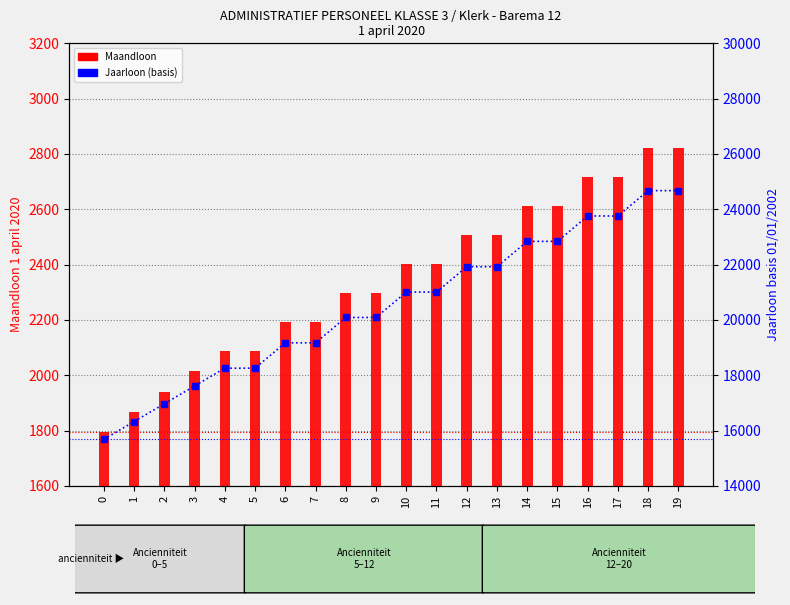

The value of Maandloon at 18 is 2822.8. True or false?

True